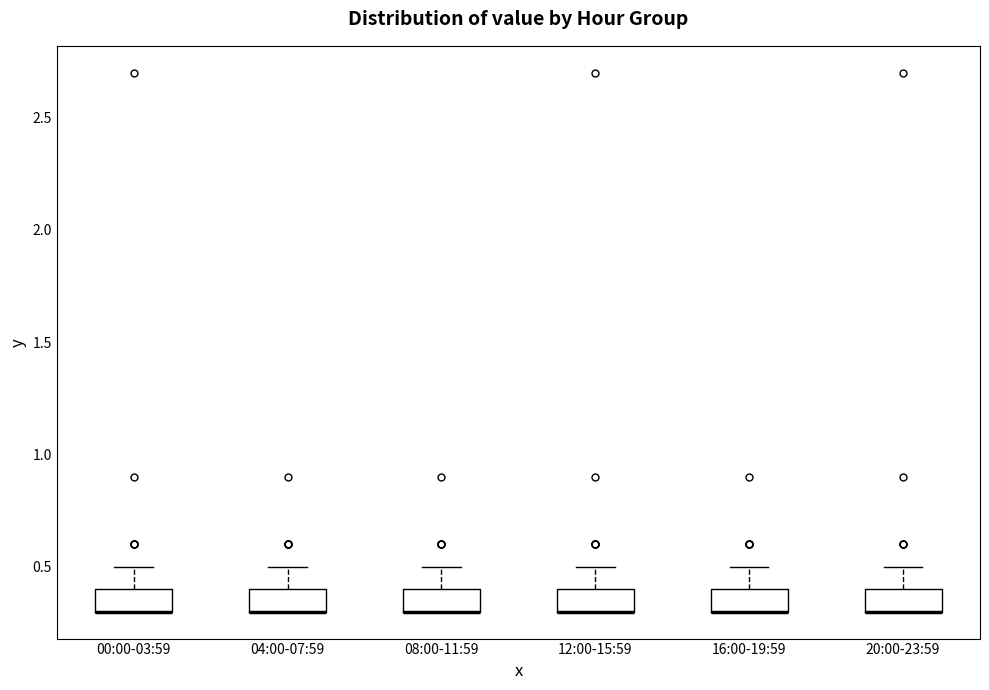

Reading left to right, transcribe this box plot: for each box, give where its median line is, the range the box spans, and where its two whiskers end, as read against the y-axis. The values are not printed on the chart, so give them approximately, as read against the axis.

00:00-03:59: median 0.3 (drawn on the box's lower edge), box 0.3 to 0.4, whiskers 0.3 to 0.5
04:00-07:59: median 0.3 (drawn on the box's lower edge), box 0.3 to 0.4, whiskers 0.3 to 0.5
08:00-11:59: median 0.3 (drawn on the box's lower edge), box 0.3 to 0.4, whiskers 0.3 to 0.5
12:00-15:59: median 0.3 (drawn on the box's lower edge), box 0.3 to 0.4, whiskers 0.3 to 0.5
16:00-19:59: median 0.3 (drawn on the box's lower edge), box 0.3 to 0.4, whiskers 0.3 to 0.5
20:00-23:59: median 0.3 (drawn on the box's lower edge), box 0.3 to 0.4, whiskers 0.3 to 0.5